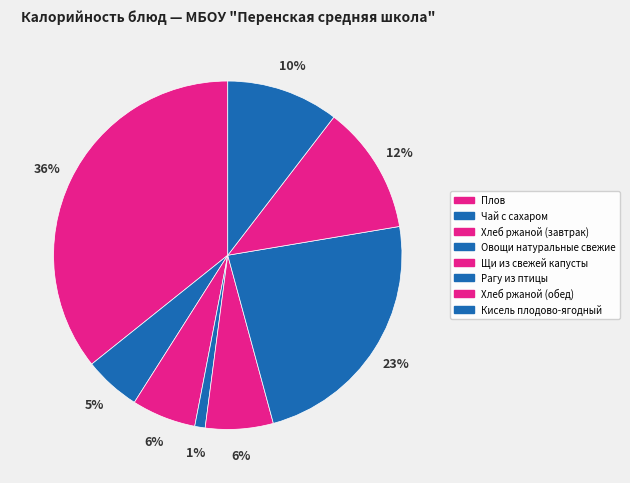

Is it true that Рагу из птицы is 23% of the pie?

True